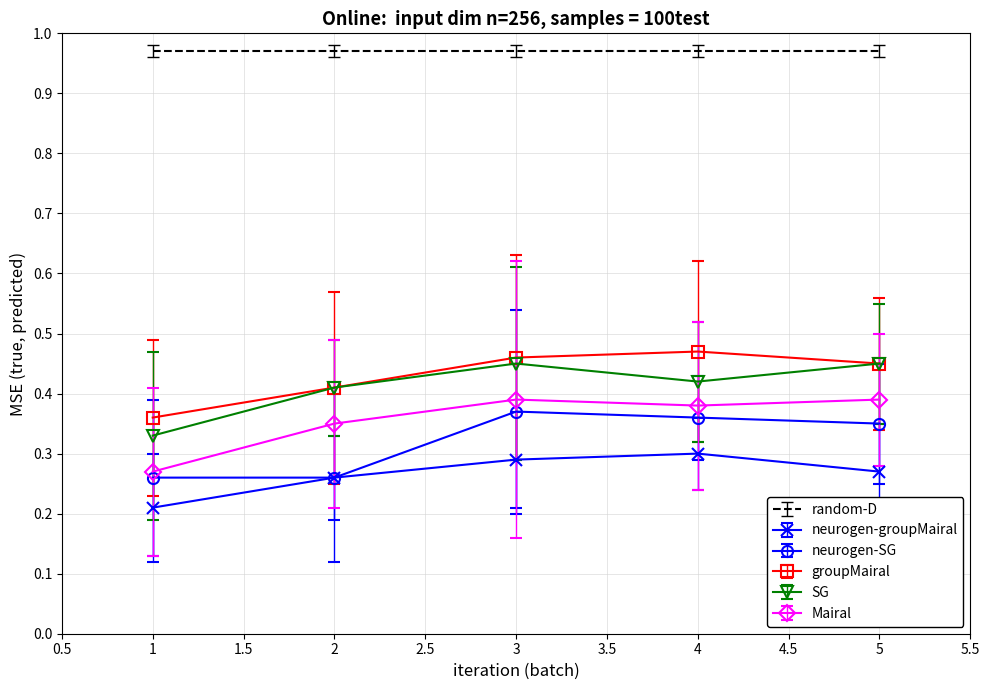

True or false: Mairal has a value of 0.7 at 4.

False